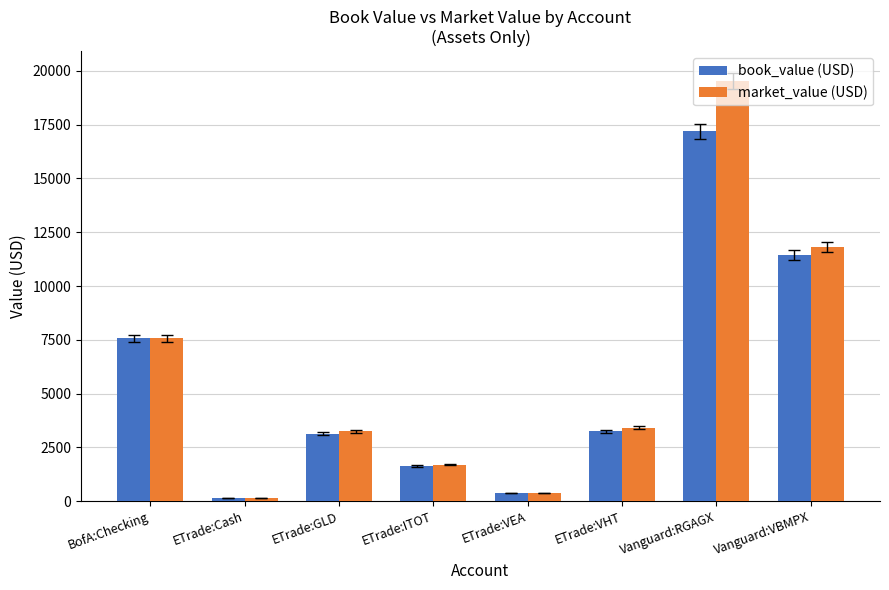

Which series changed the most between ETrade:GLD and Vanguard:RGAGX?

market_value (USD)